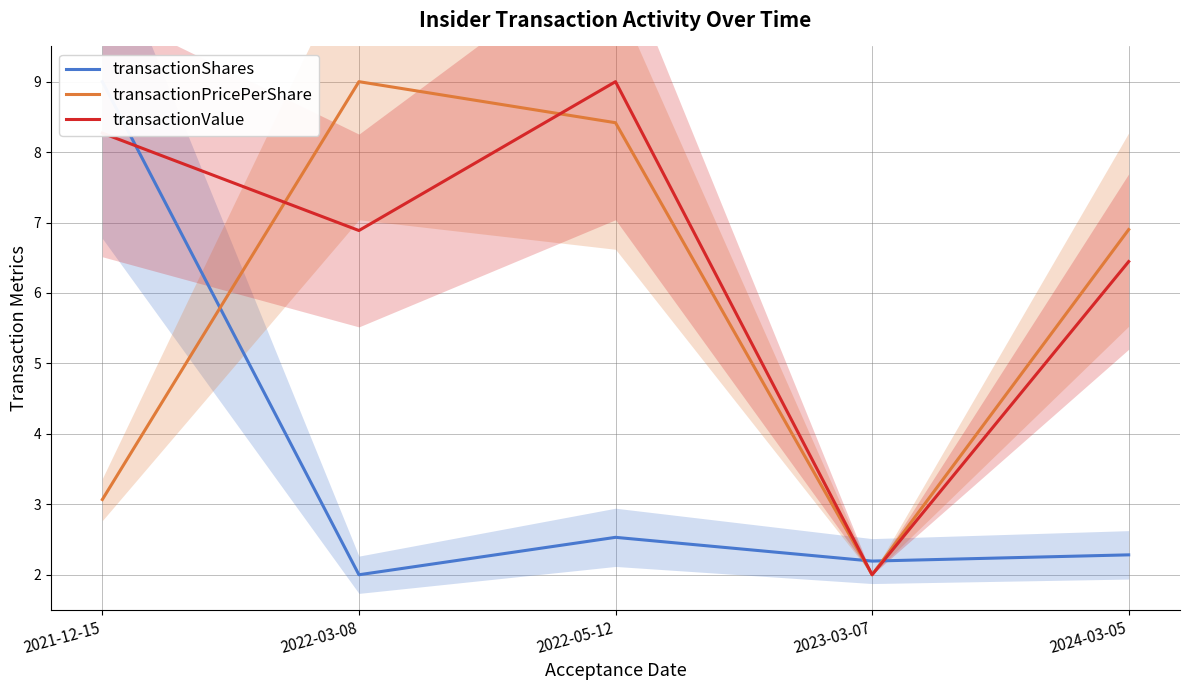

Read the transactionShares value at 2024-03-05.

2.3